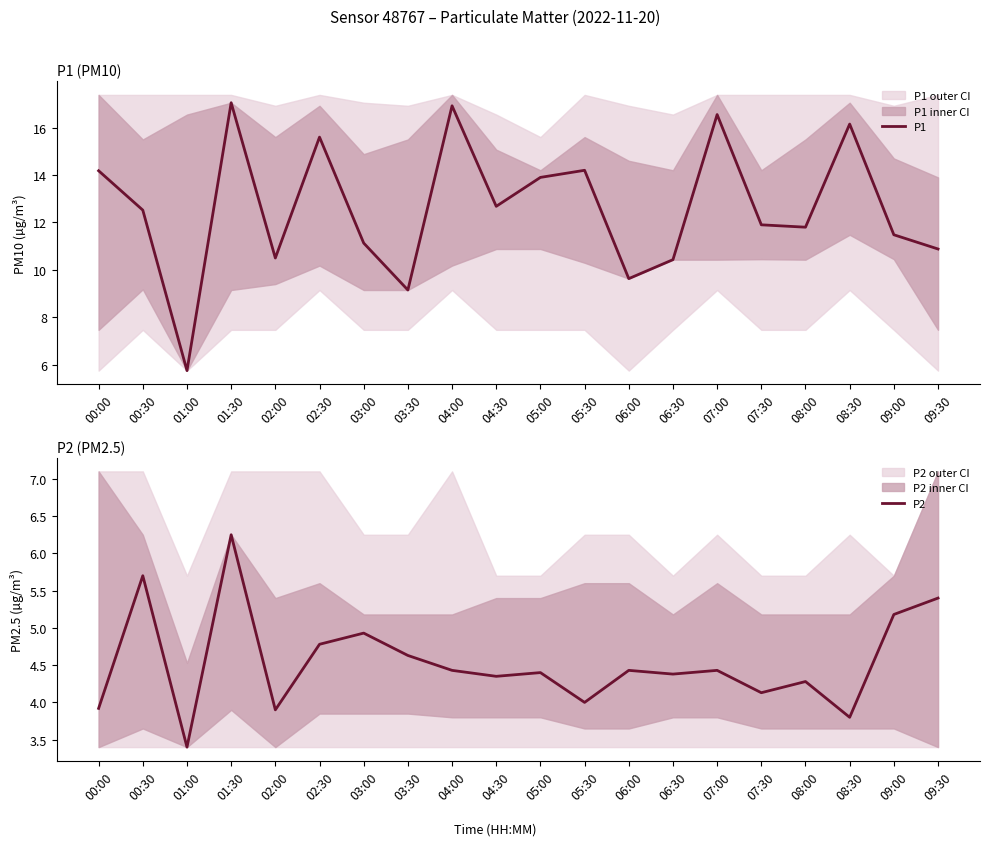

The value of P2 at 05:30 is 0.9. True or false?

False